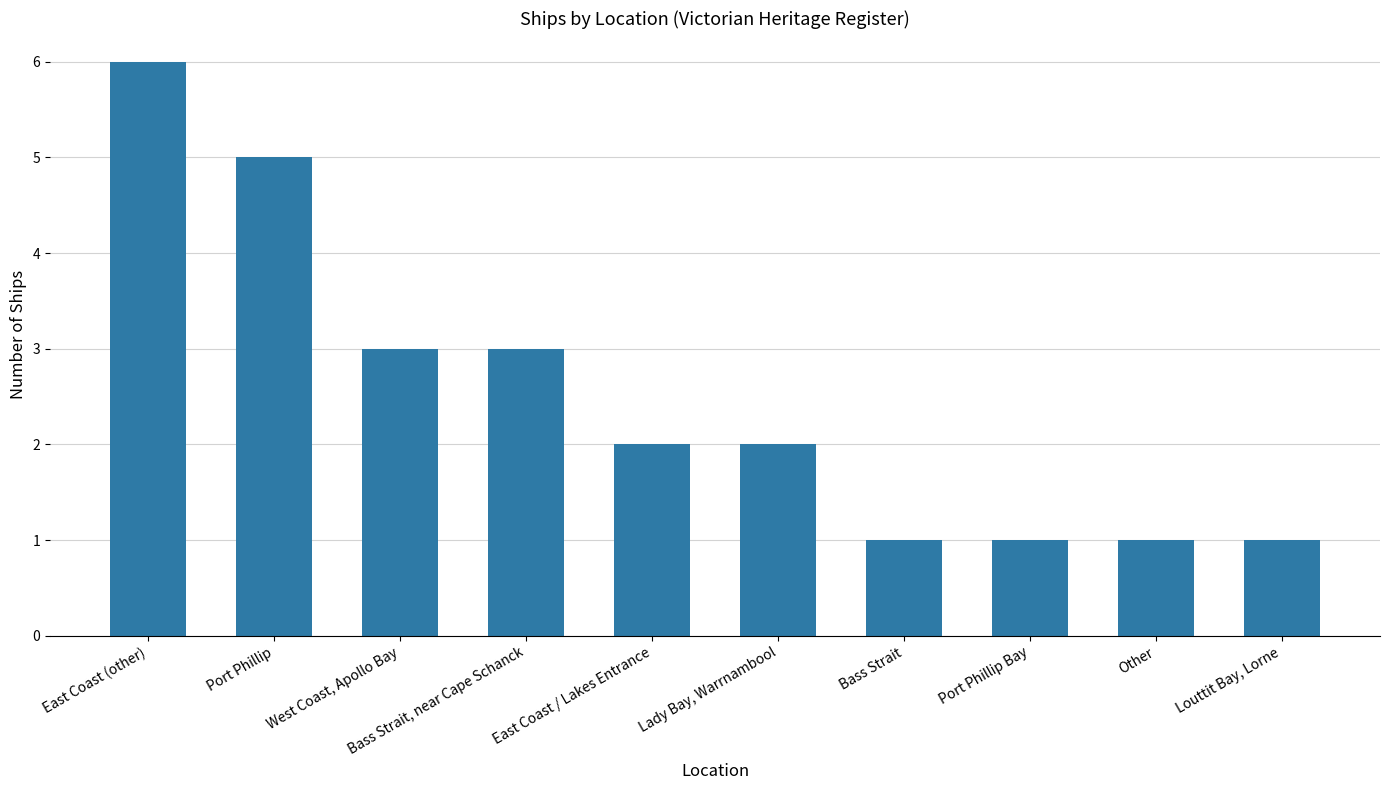

What is the label of the 3rd bar from the right?

Port Phillip Bay